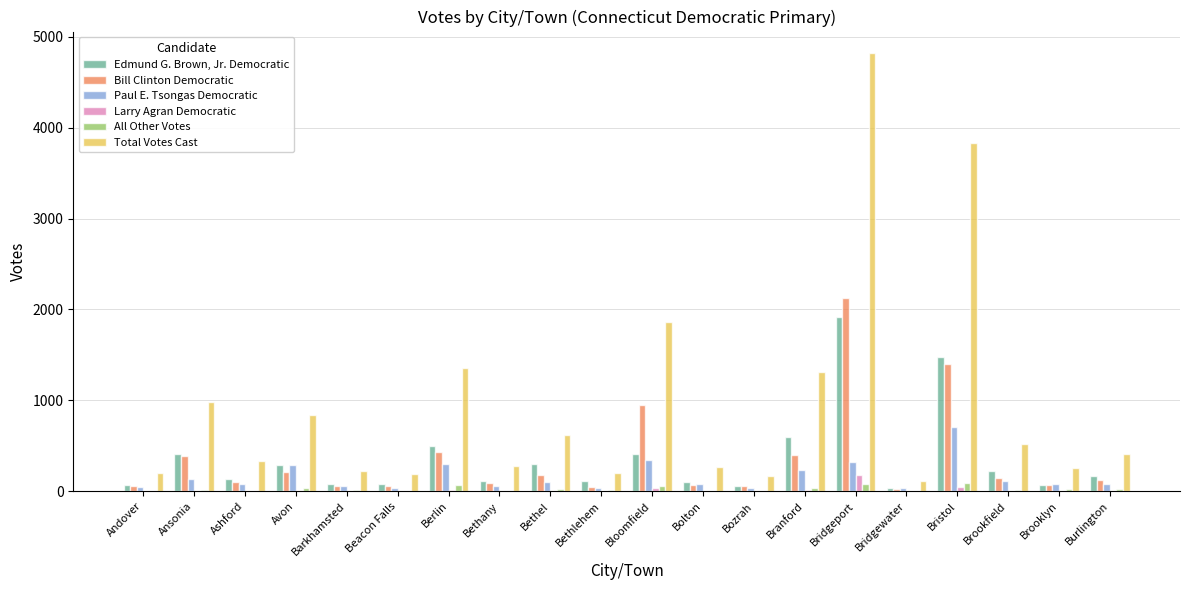

What is the spread (max minus min) of values at Burlington?

407